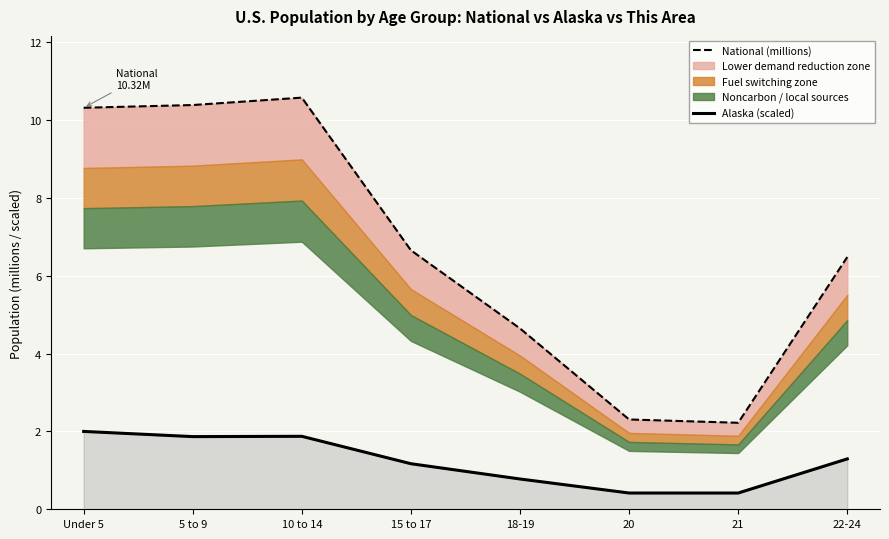

Between Under 5 and 15 to 17, which is larger?

Under 5